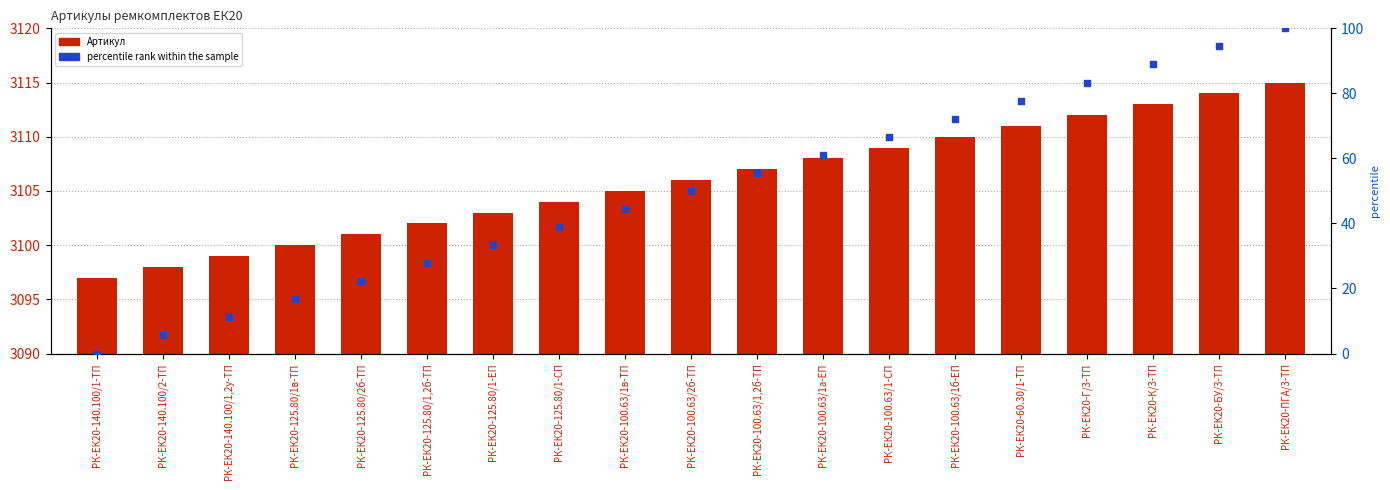

At which category is the sum across all series the highest?

РК-ЕК20-ПГА/3-ТП